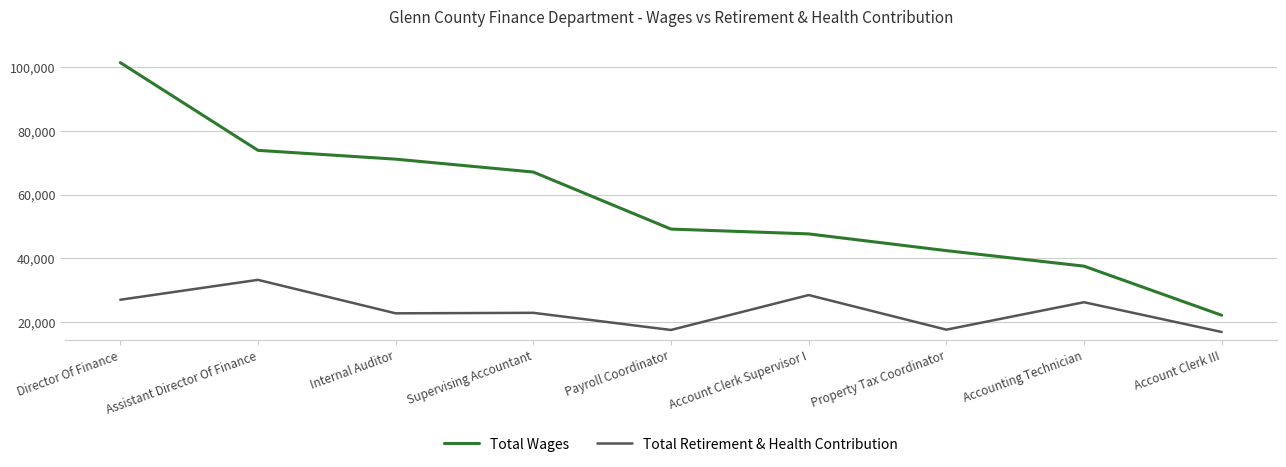

What position from the left is Supervising Accountant?

4